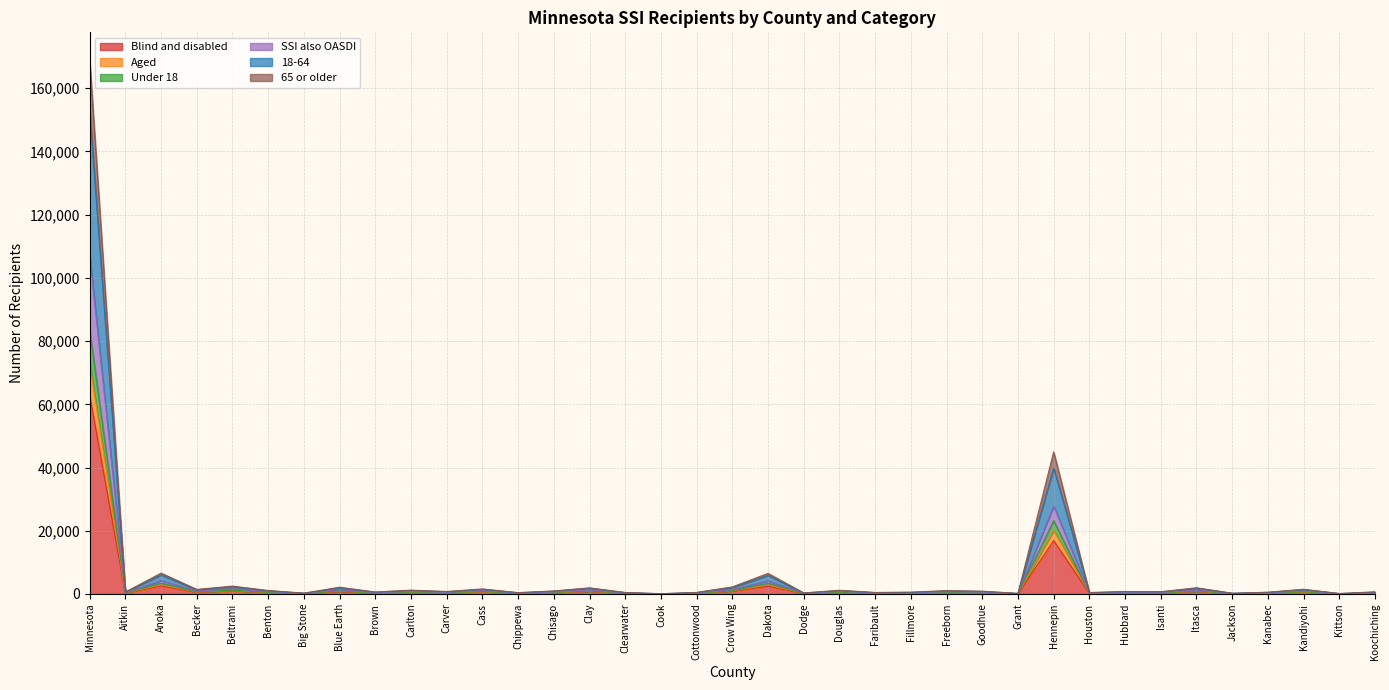

True or false: Blind and disabled and Aged intersect in this chart.

False